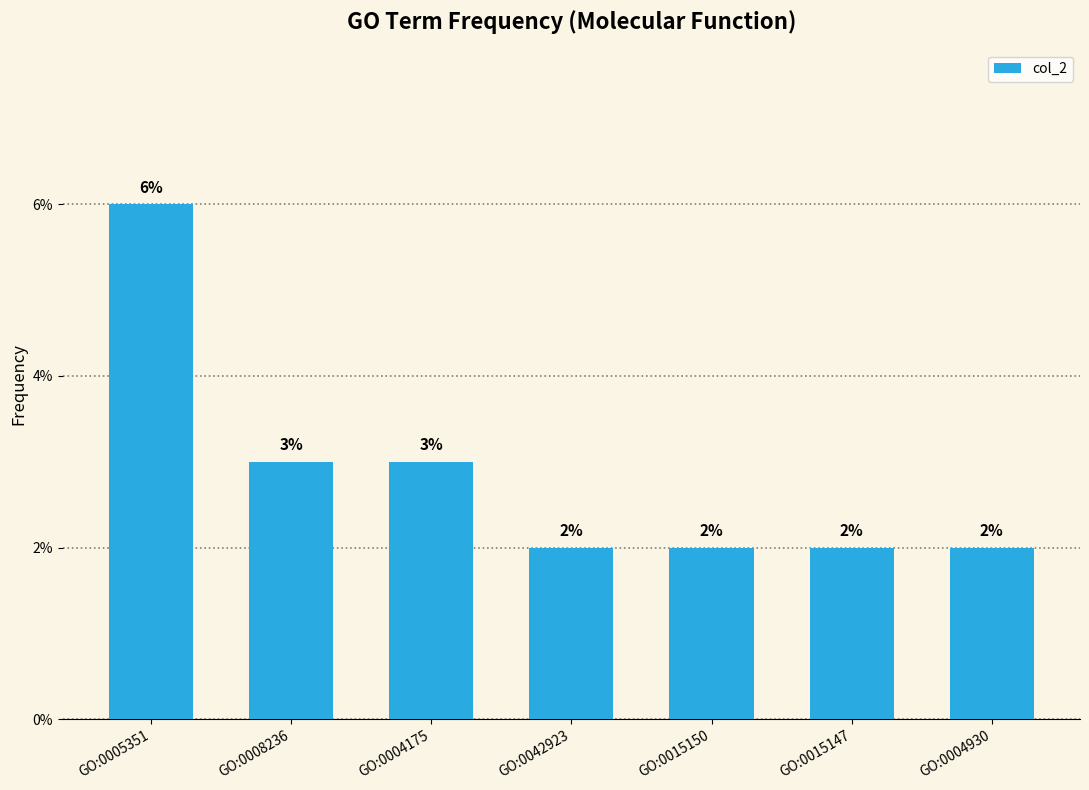

Are the bars horizontal?

No